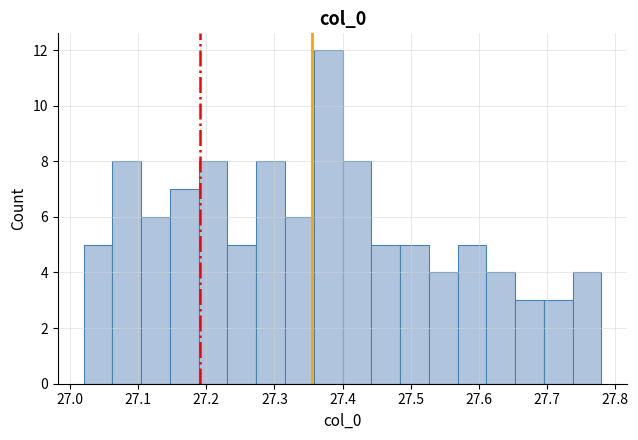

Reading left to right, list every bar in this chart as the range it spans on the x-axis followed by its height. Neither the bar edges nor the heights are printed on the chart, so give them approximately, as read against the axes.

27.02 to 27.06: 5
27.06 to 27.10: 8
27.10 to 27.15: 6
27.15 to 27.19: 7
27.19 to 27.23: 8
27.23 to 27.27: 5
27.27 to 27.32: 8
27.32 to 27.36: 6
27.36 to 27.40: 12
27.40 to 27.44: 8
27.44 to 27.48: 5
27.48 to 27.53: 5
27.53 to 27.57: 4
27.57 to 27.61: 5
27.61 to 27.65: 4
27.65 to 27.70: 3
27.70 to 27.74: 3
27.74 to 27.78: 4